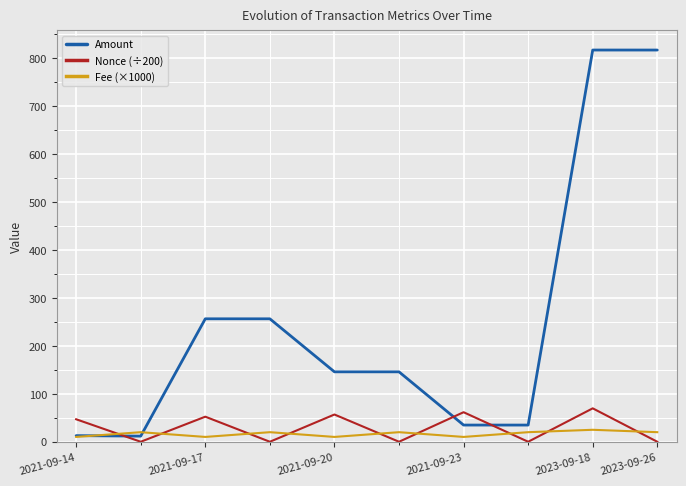

What is the maximum value shown in the chart?

817.5